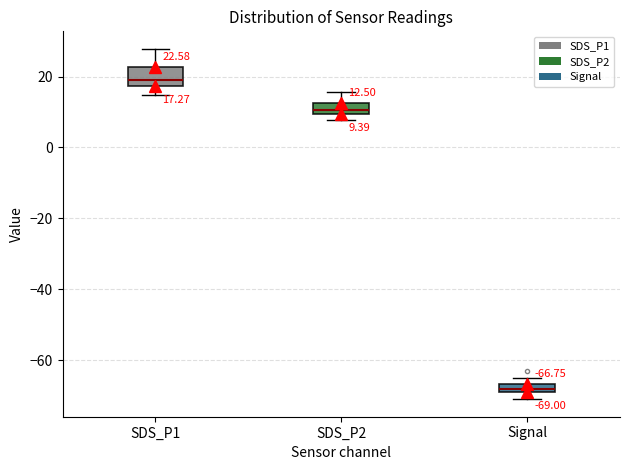

Which box is the tallest, from its lower edge to its upper edge?

SDS_P1